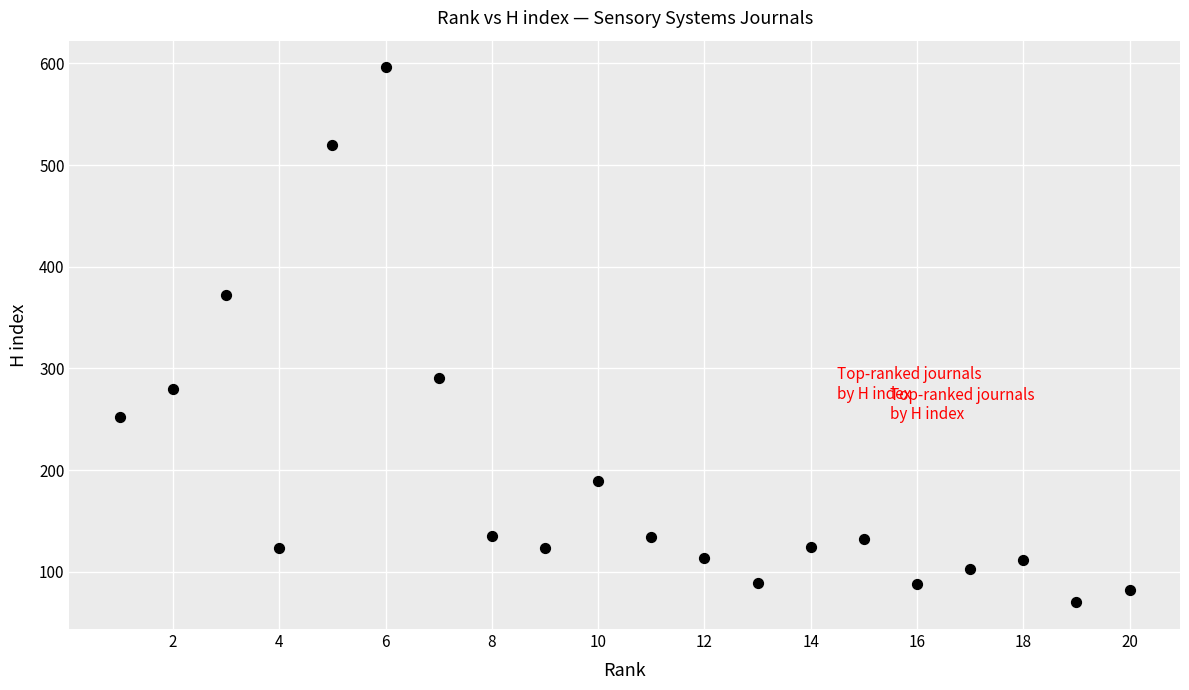

What is the range of Y values (max minus min)?

526